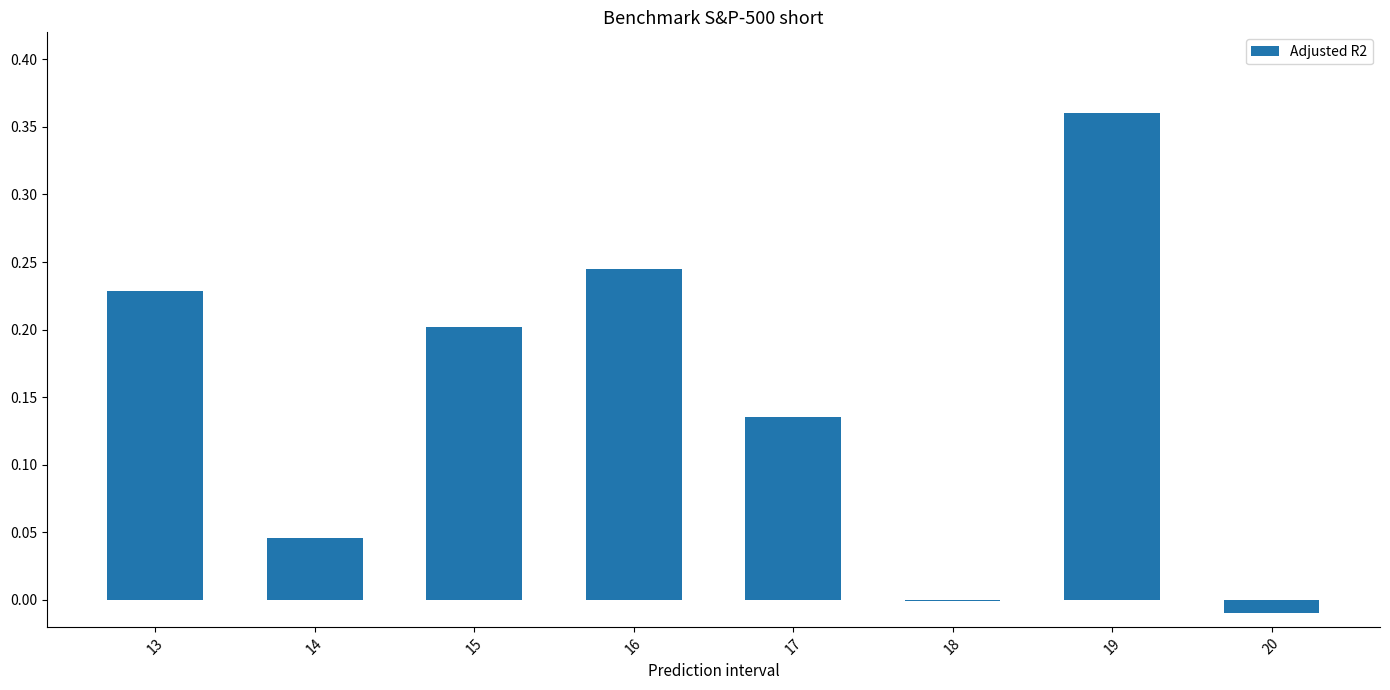

What is the sum of all values?

1.2